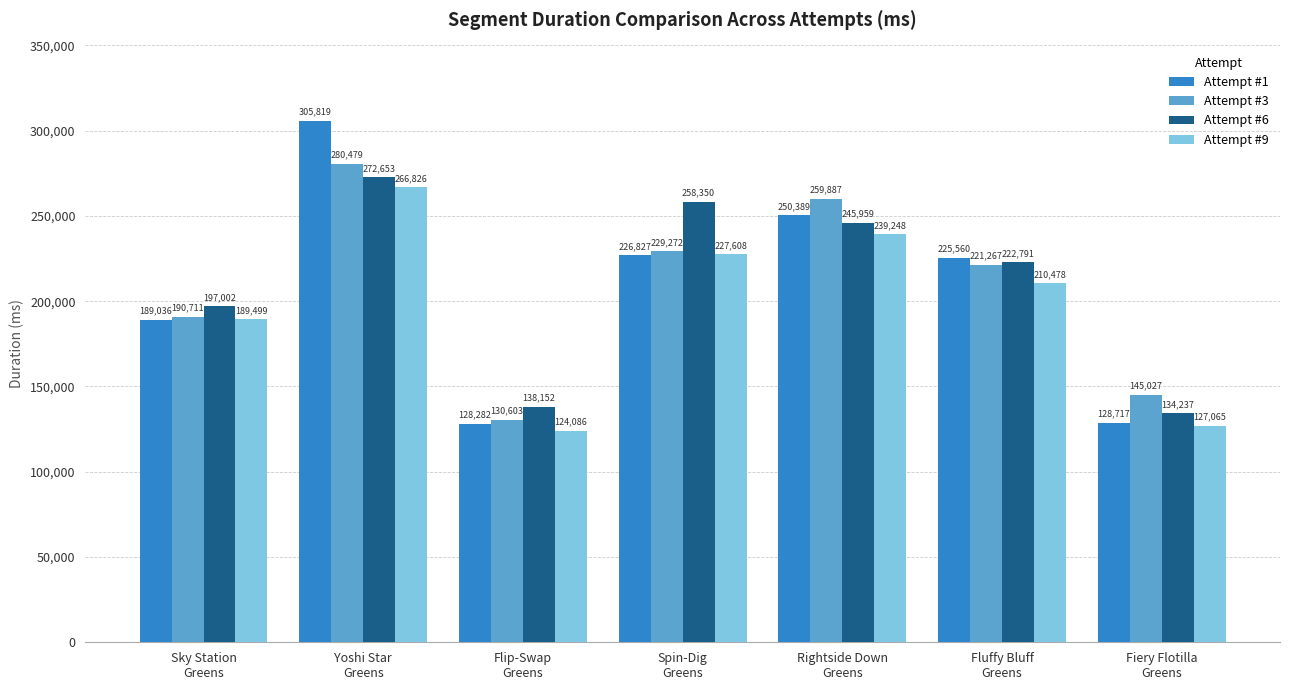

Which series changed the most between Yoshi Star
Greens and Spin-Dig
Greens?

Attempt #1